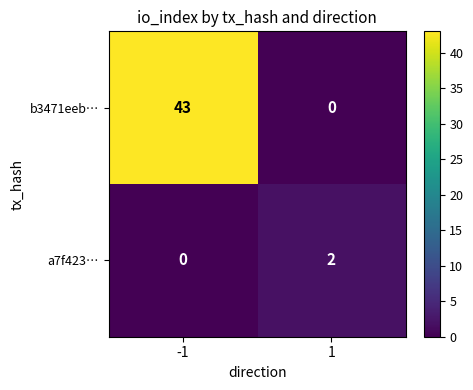

How many values in the b3471eeb… series are below 43?

1